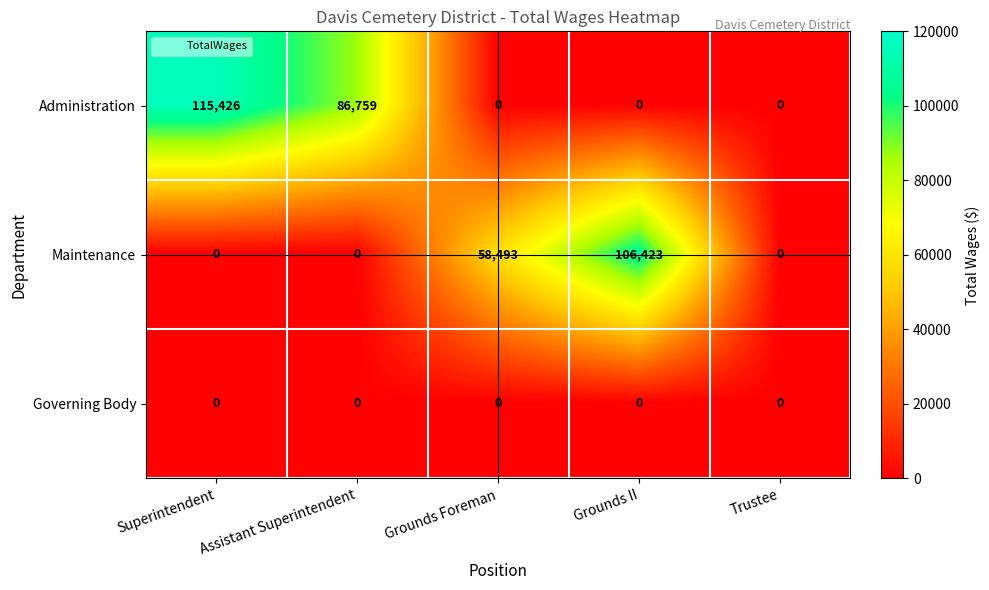

What is the difference between the maximum and minimum values in the Maintenance series?

106423